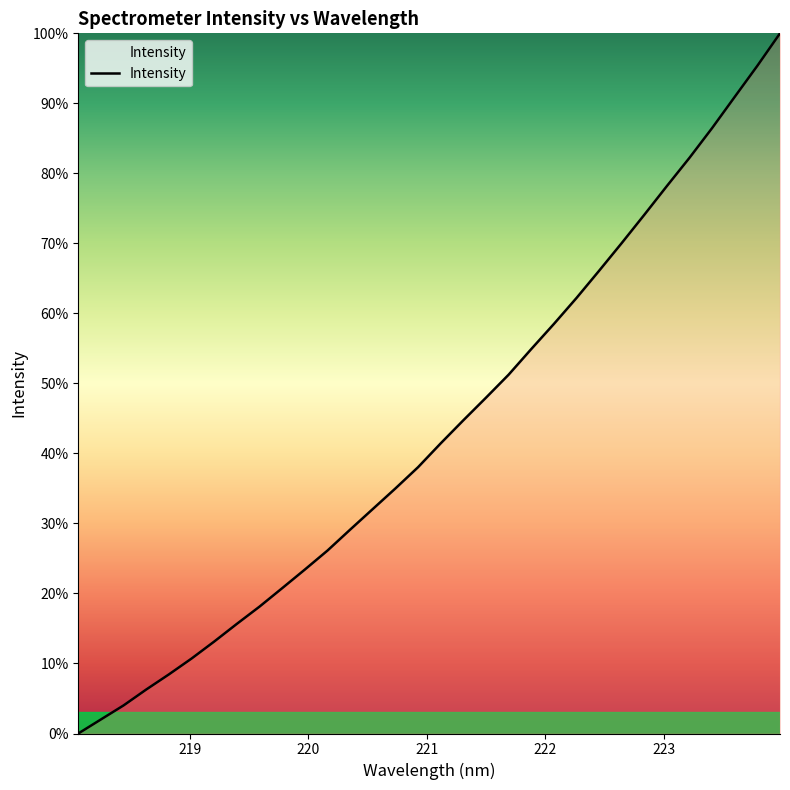

What is the greatest value displayed?

100.0